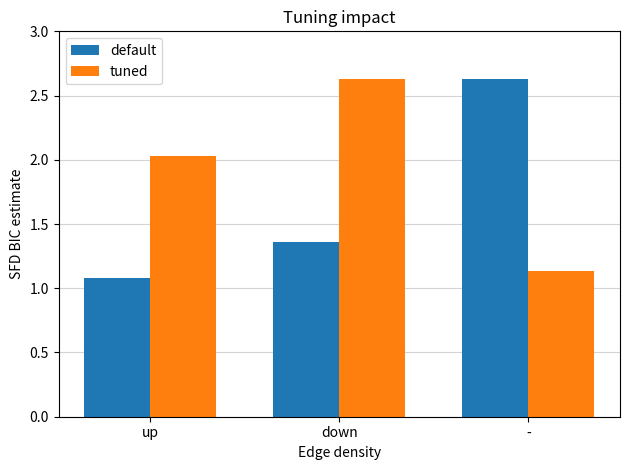

At which label does tuned reach its peak?

down